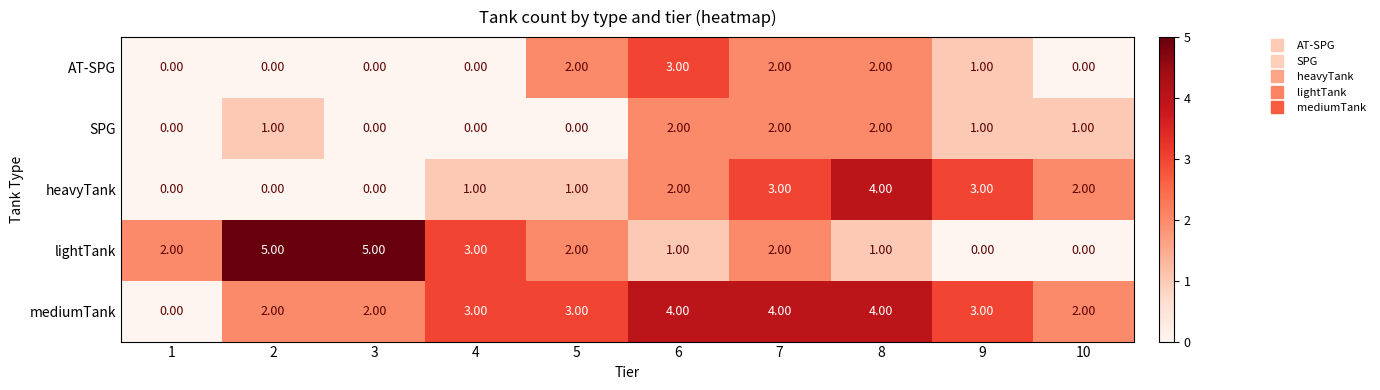

Which series has the largest total across all categories?

mediumTank